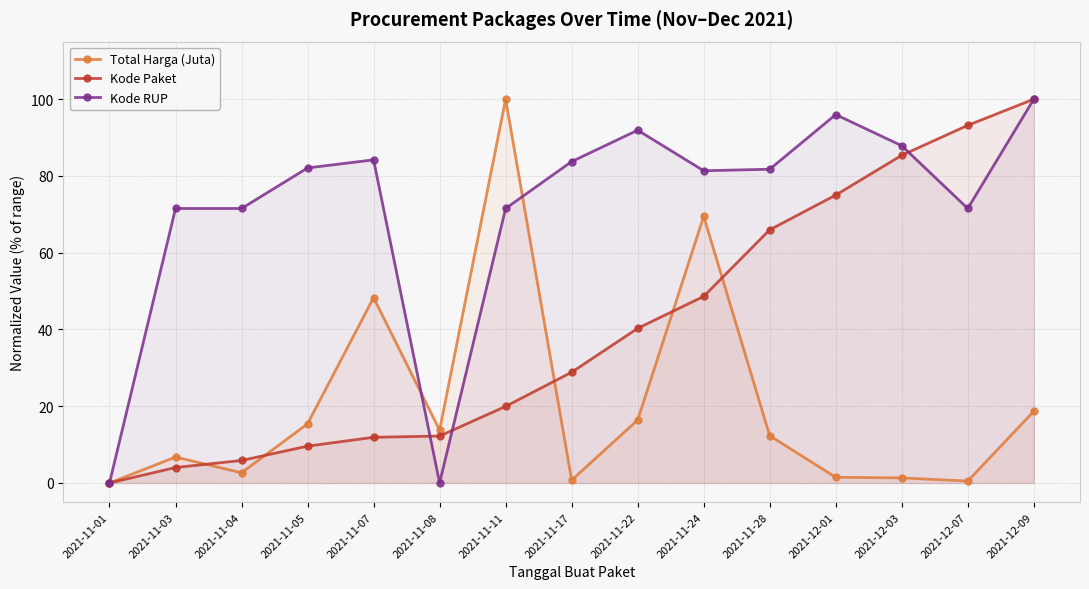

What is the label of the 10th point from the left?

2021-11-24